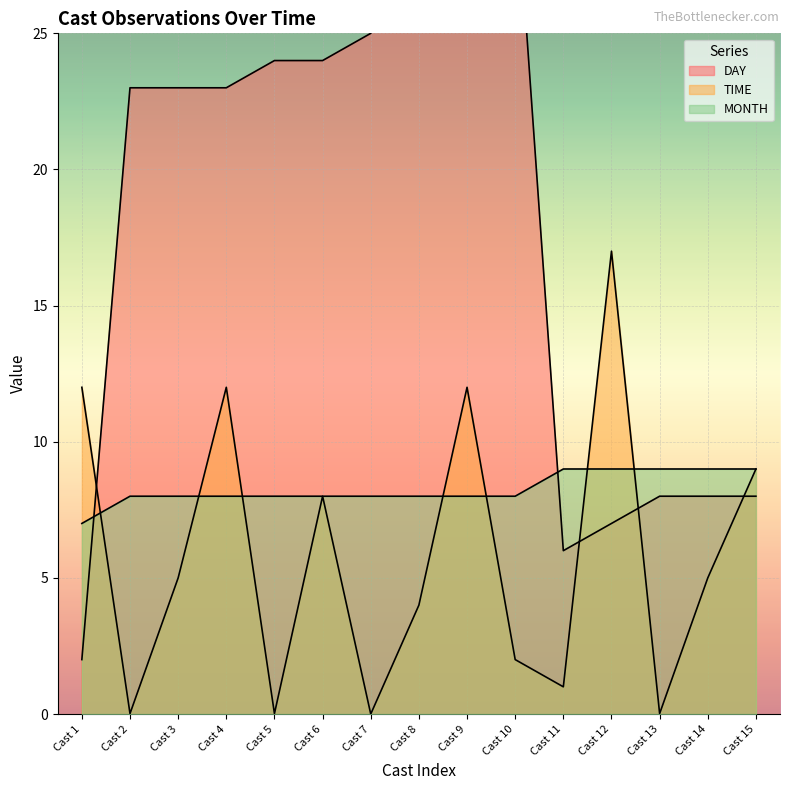

Reading left to right, list all the values displayed in this chart.

DAY: 2.0	23.0	23.0	23.0	24.0	24.0	25.0	29.0	30.0	31.0	6.0	7.0	8.0	8.0	8.0
TIME: 12.0	0.0	5.0	12.0	0.0	8.0	0.0	4.0	12.0	2.0	1.0	17.0	0.0	5.0	9.0
MONTH: 7.0	8.0	8.0	8.0	8.0	8.0	8.0	8.0	8.0	8.0	9.0	9.0	9.0	9.0	9.0